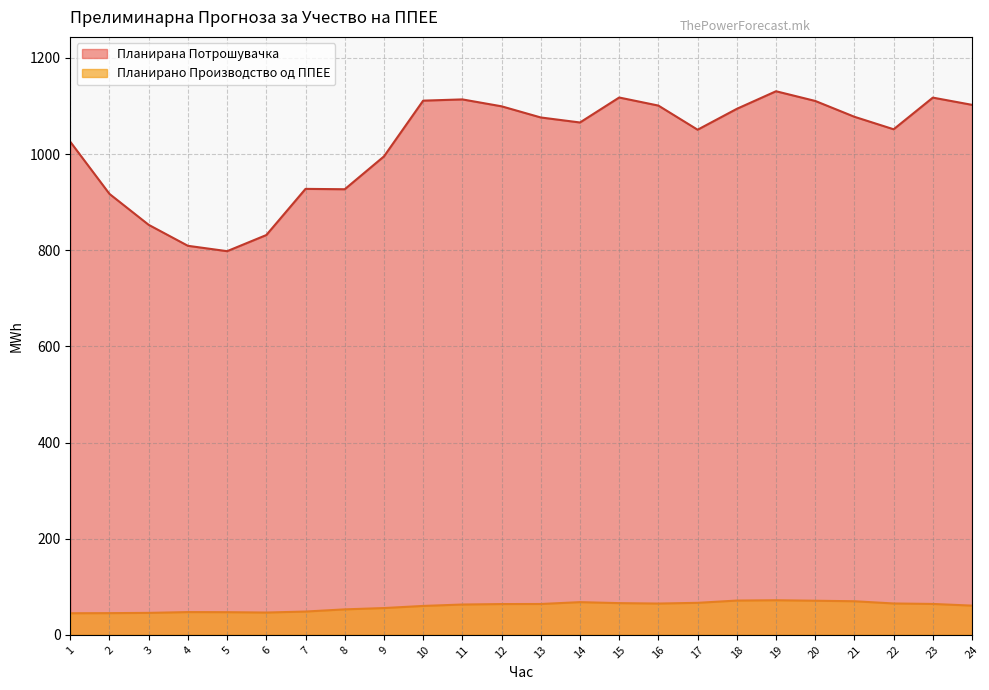

Between 14 and 17, which is larger?

14